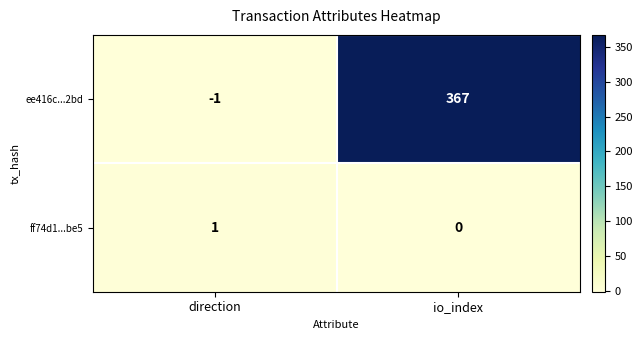

Reading left to right, list all the values displayed in this chart.

ee416c...2bd: direction=-1	io_index=367
ff74d1...be5: direction=1	io_index=0